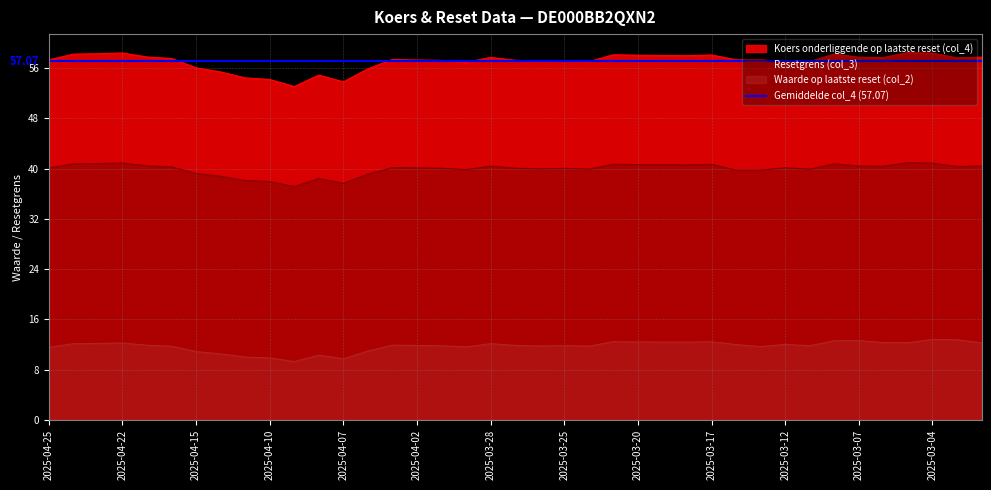

Rank the categories by Resetgrens (col_3) value from lowest to highest.

2025-04-09, 2025-04-07, 2025-04-10, 2025-04-11, 2025-04-08, 2025-04-14, 2025-04-04, 2025-04-15, 2025-03-14, 2025-03-13, 2025-03-31, 2025-03-11, 2025-03-24, 2025-03-26, 2025-03-25, 2025-04-01, 2025-03-27, 2025-04-02, 2025-04-25, 2025-03-12, 2025-04-03, 2025-04-16, 2025-03-03, 2025-03-06, 2025-03-28, 2025-03-07, 2025-02-28, 2025-04-17, 2025-03-18, 2025-03-19, 2025-03-20, 2025-03-17, 2025-03-21, 2025-04-24, 2025-03-10, 2025-04-23, 2025-03-04, 2025-04-22, 2025-03-05